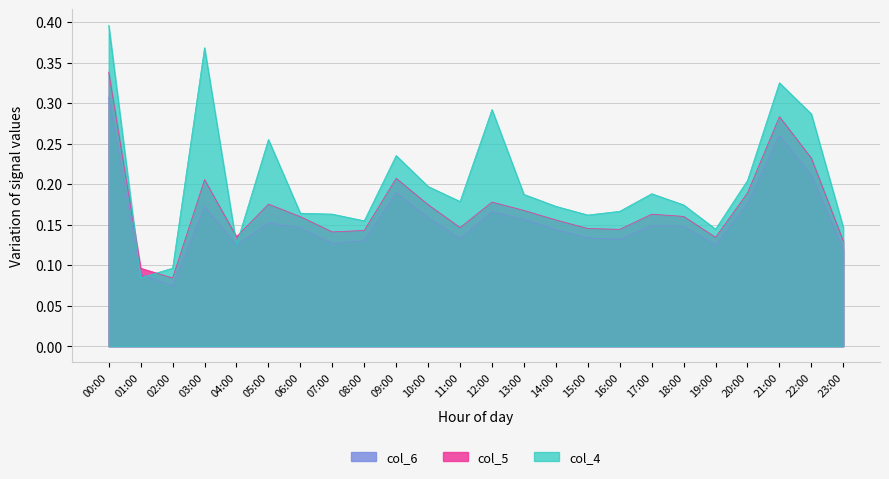

Rank the categories by col_4 value from lowest to highest.

01:00, 02:00, 04:00, 19:00, 23:00, 08:00, 15:00, 07:00, 06:00, 16:00, 14:00, 18:00, 11:00, 13:00, 17:00, 10:00, 20:00, 09:00, 05:00, 22:00, 12:00, 21:00, 03:00, 00:00